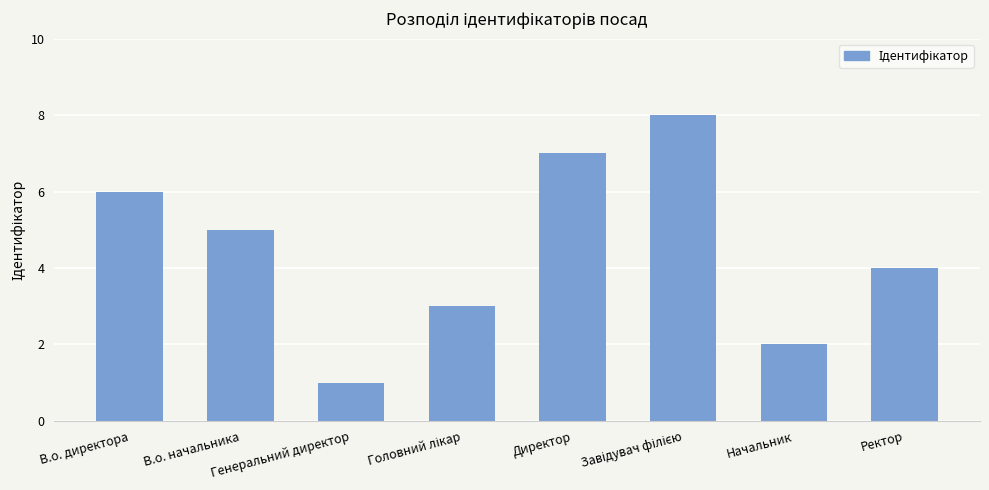

Count the number of data series in this chart.

1